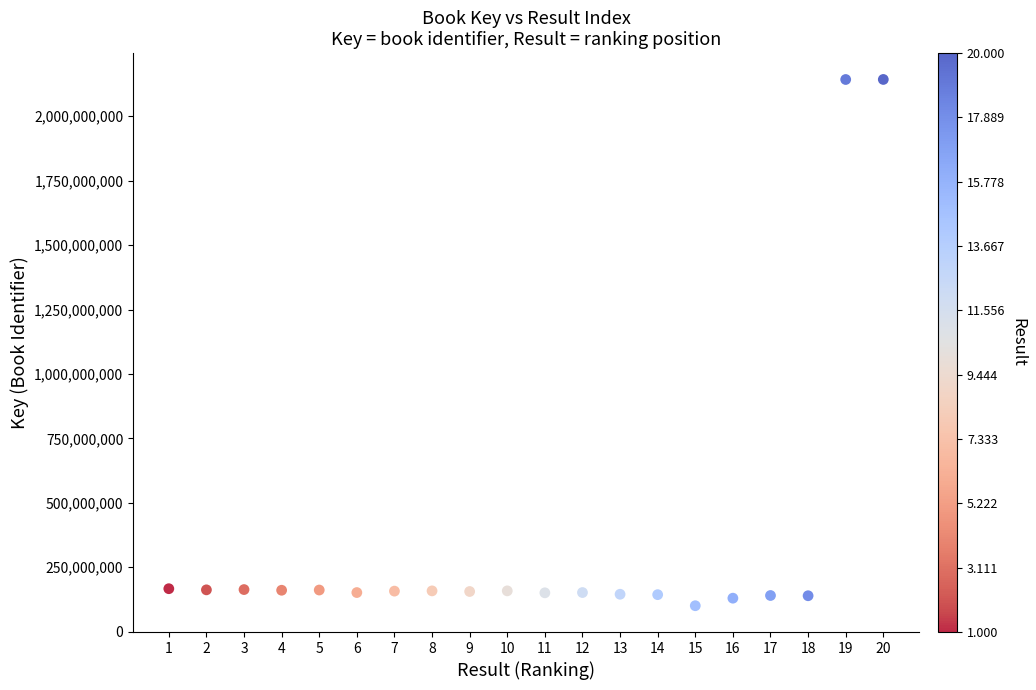

What is the range of Y values (max minus min)?

2041777641